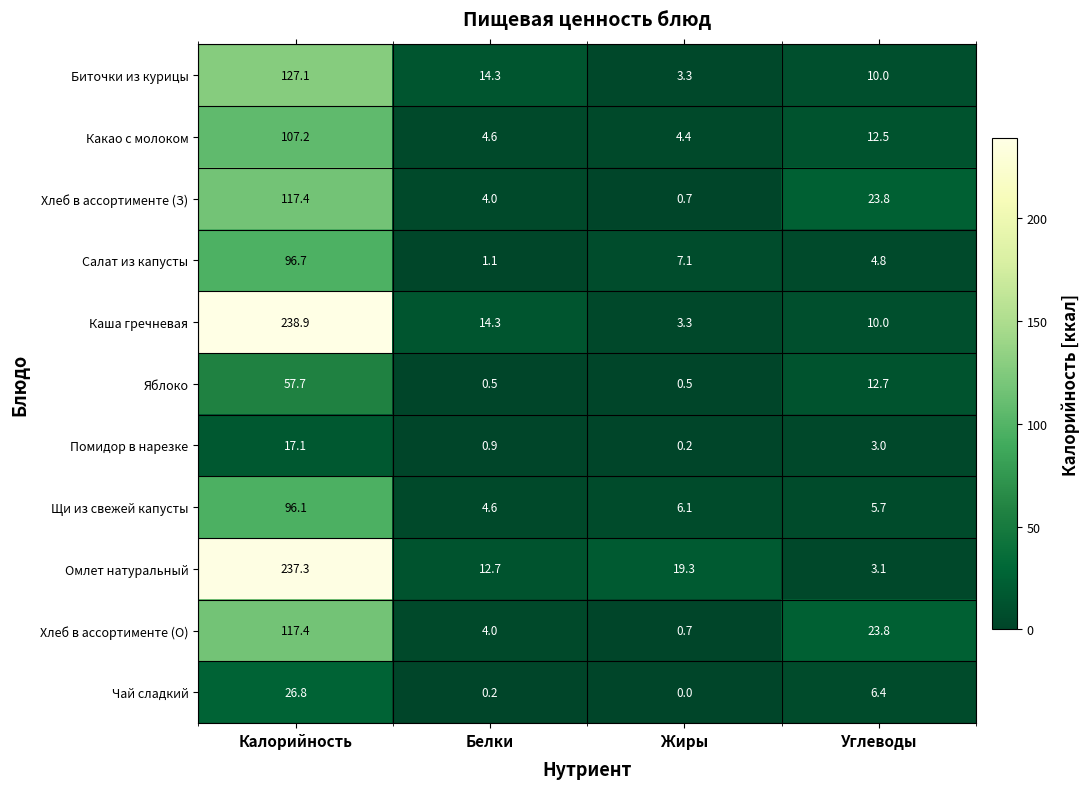

How many data points in Биточки из курицы are less than 14?

2